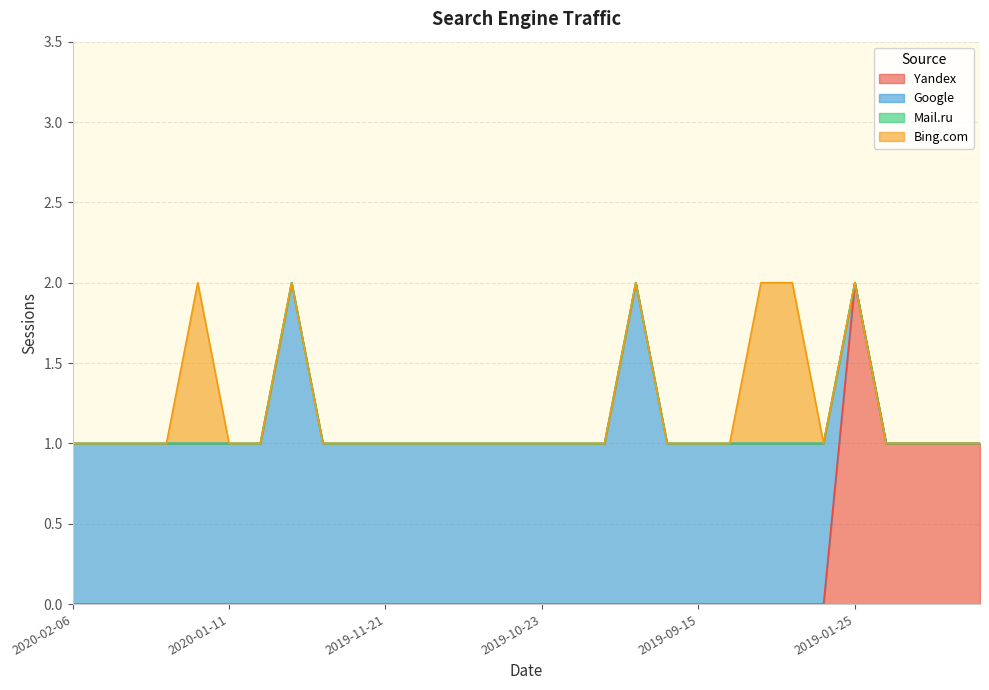

How many lines are shown in the chart?

4